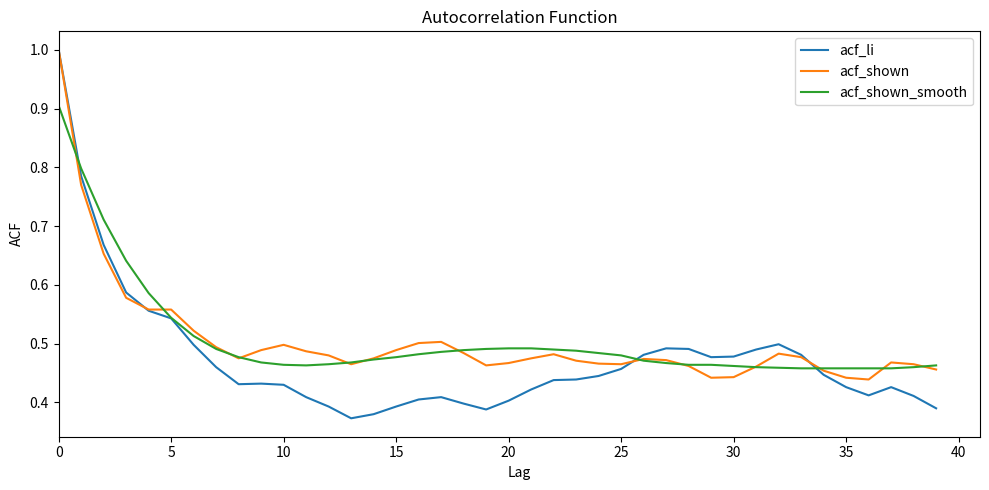

Which series has the largest range (max minus min)?

acf_li